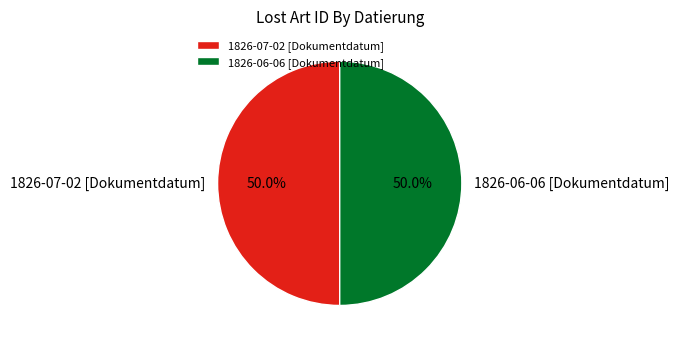

How many slices are in this pie chart?

2